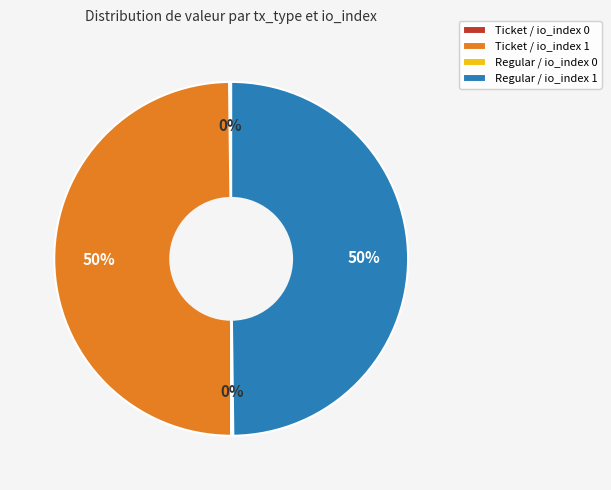

To the nearest percent, what is the average slice percentage?

25%